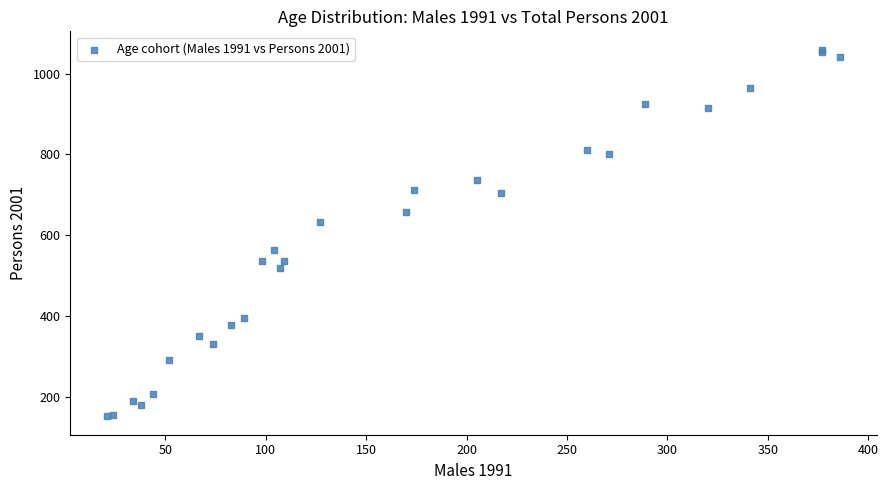

What Y value in the scatter plot is closest to 605?

633